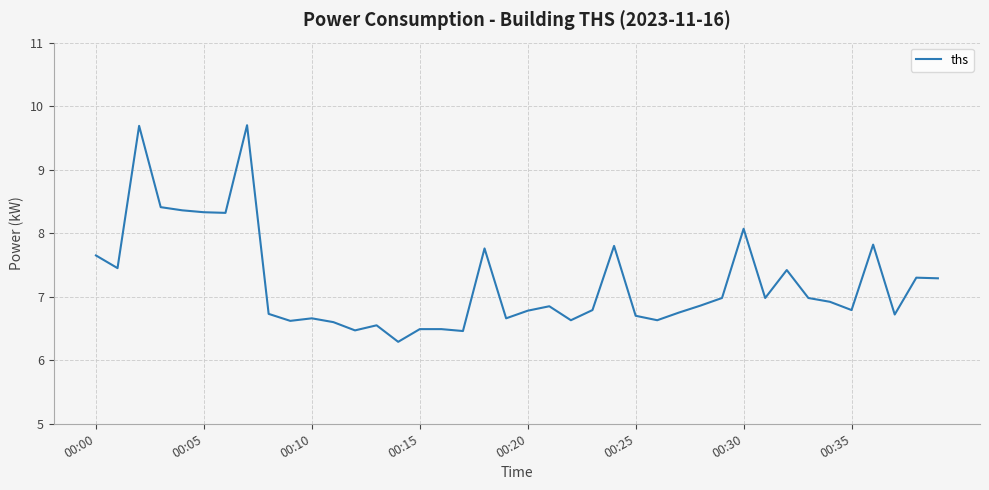

What is the greatest value displayed?

9.7